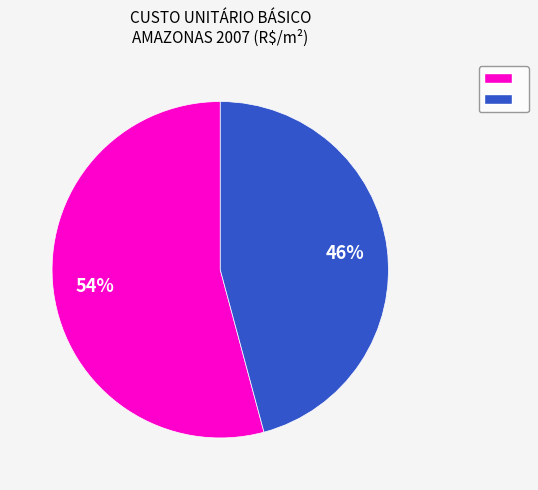

To the nearest percent, what is the difference between the largest and smallest slice percentages?

8%